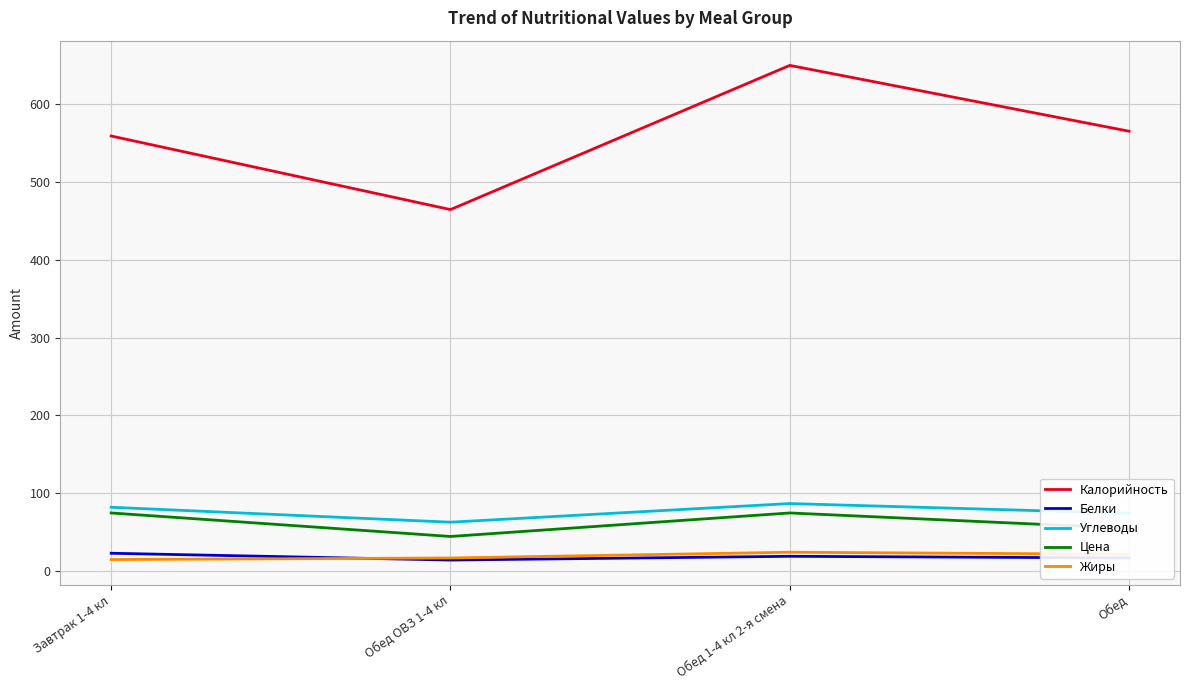

Count the Белки values in the range 16 to 22.

2